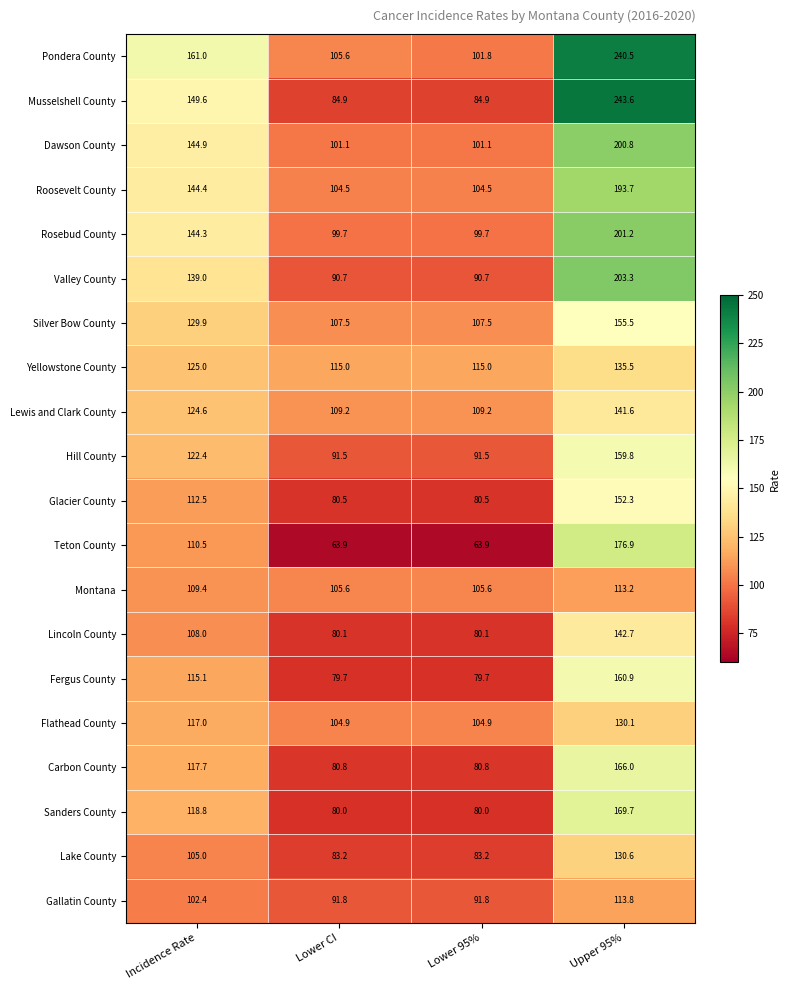

At which category is the sum across all series the highest?

Upper 95%